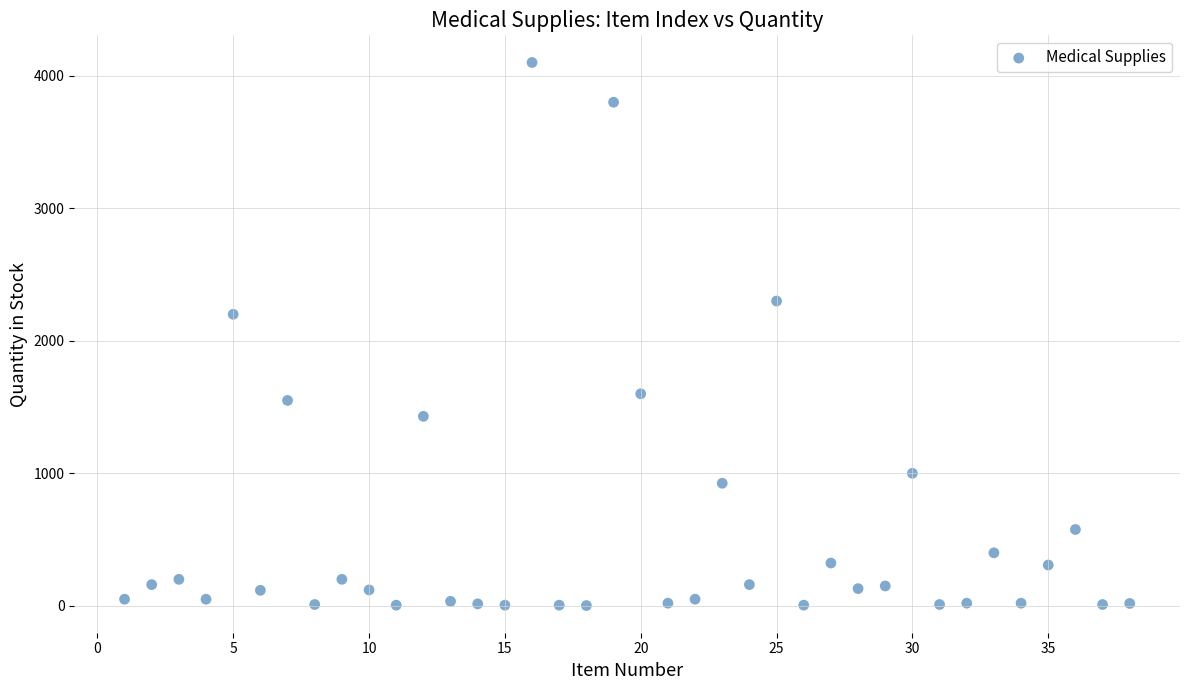

What Y value in the scatter plot is closest to 2051?

2200